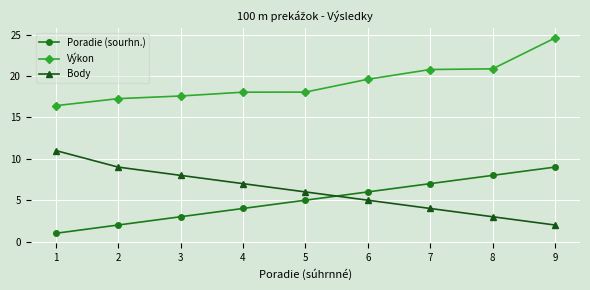

How many lines are shown in the chart?

3